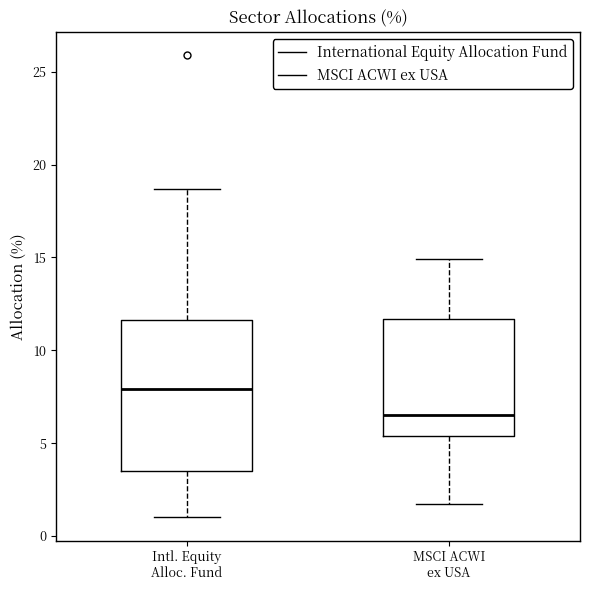

Which box's median line is the lowest?

MSCI ACWI ex USA